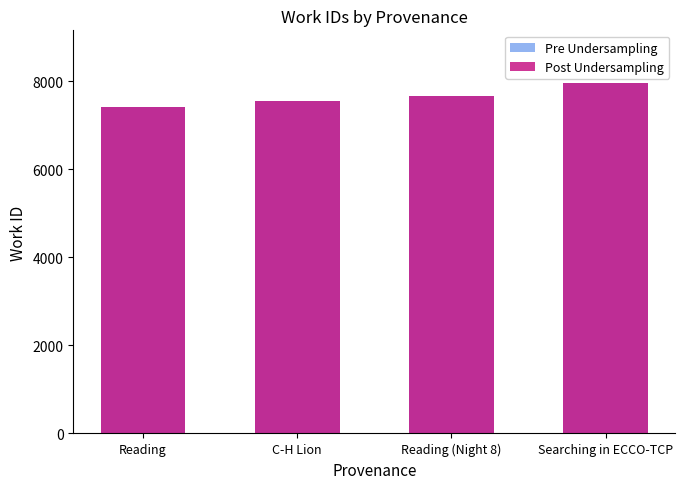

What position from the left is Searching in ECCO-TCP?

4